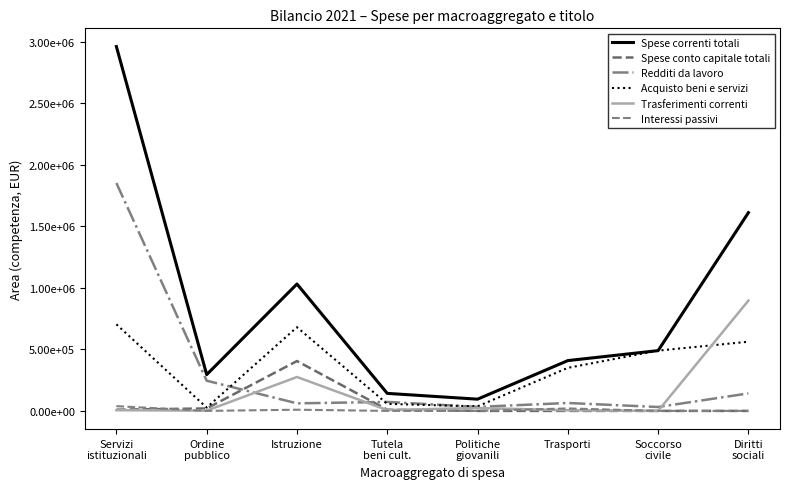

What is the label of the 2nd point from the right?

Soccorso
civile